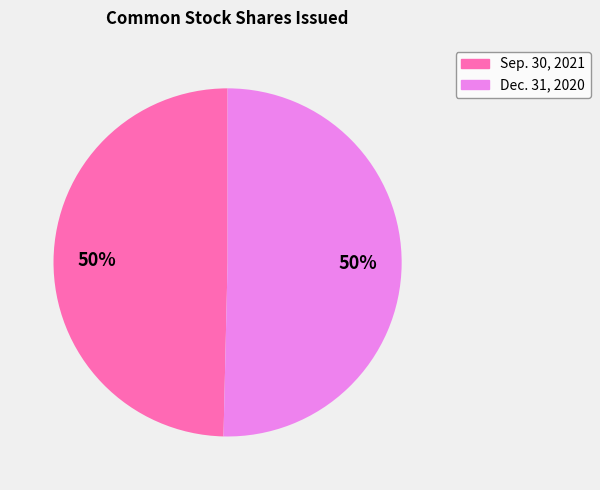

To the nearest percent, what is the average slice percentage?

50%